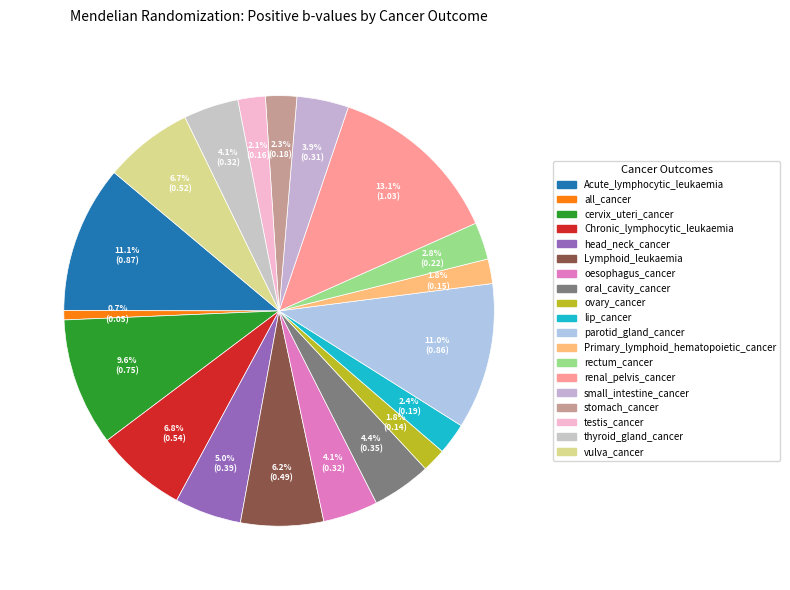

To the nearest percent, what portion does all_cancer represent?

1%